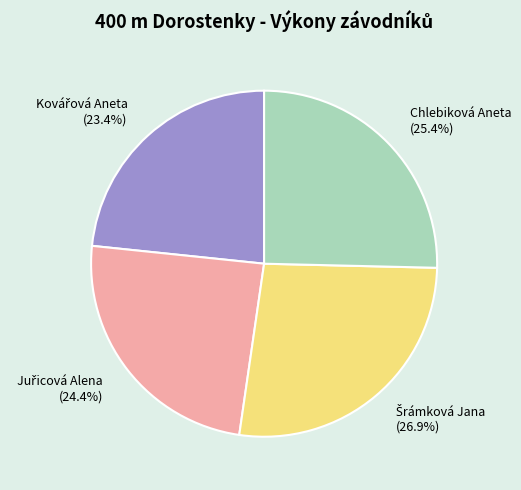

Does Chlebiková Aneta represent more than half of the total?

No